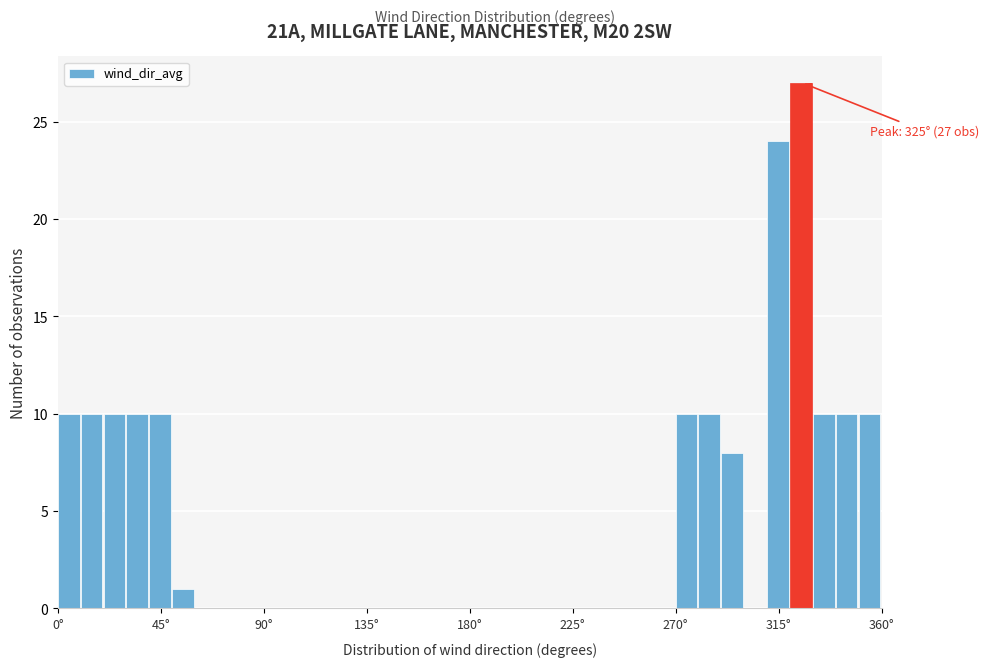

Around what value on the x-axis is the tallest bar? Give the approximate position of its centre, as read against the axis.

325